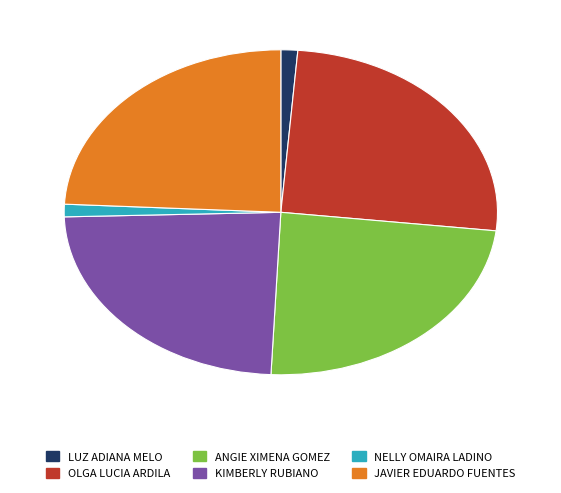

How many slices are in this pie chart?

6